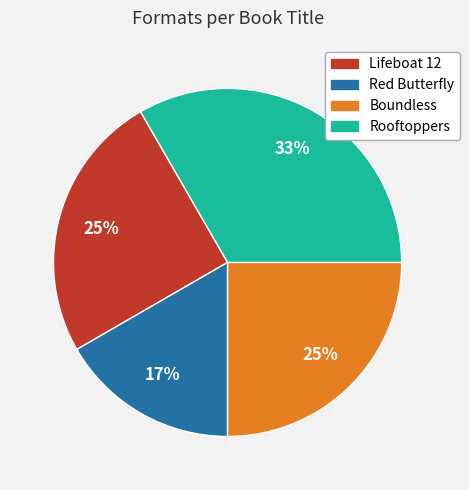

Is there any slice that represents more than half of the pie?

No